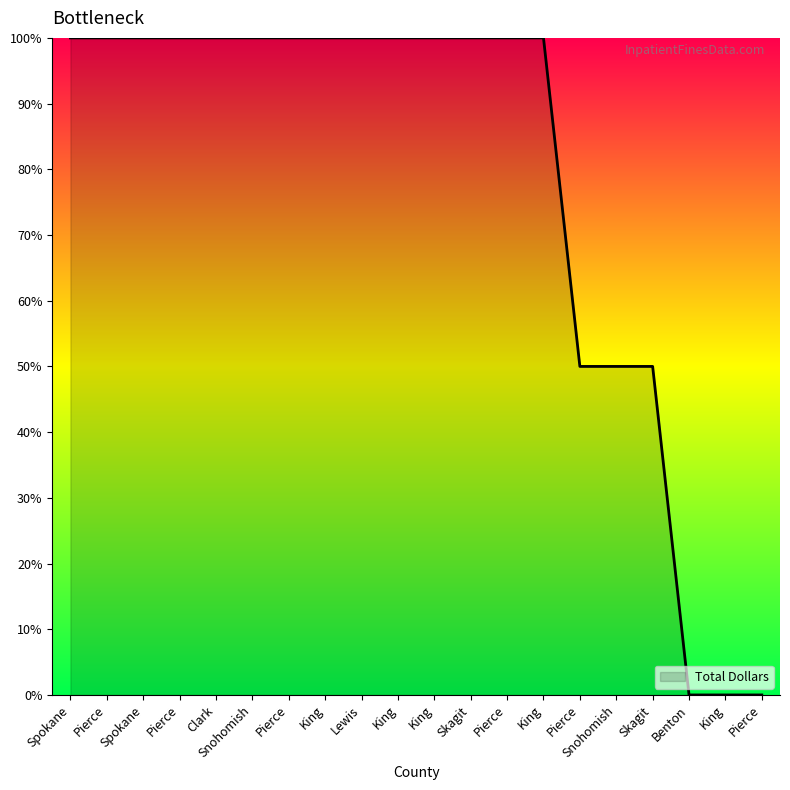

How many lines are shown in the chart?

1